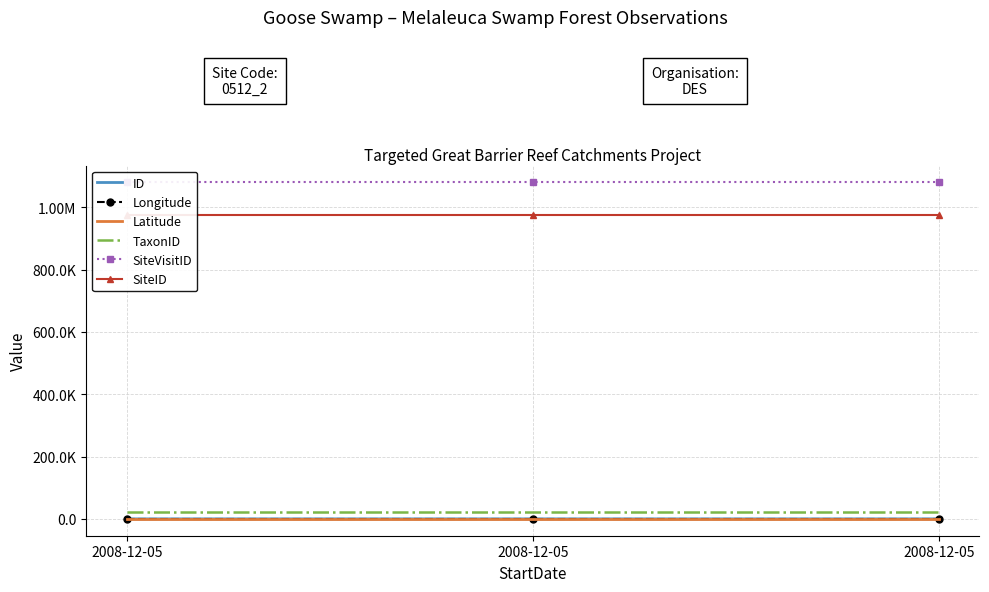

At which label is TaxonID closest to 21125?

2008-12-05